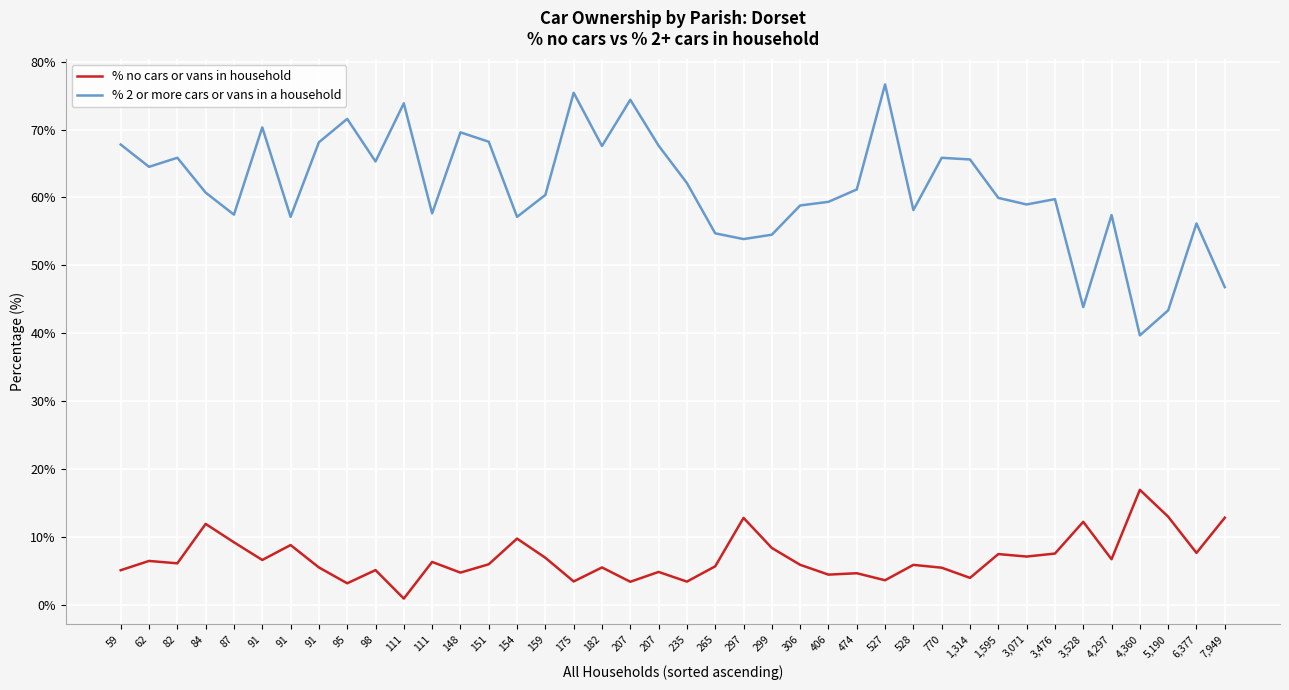

What is the sum of the % no cars or vans in household values at 235 and 3,476?

10.9